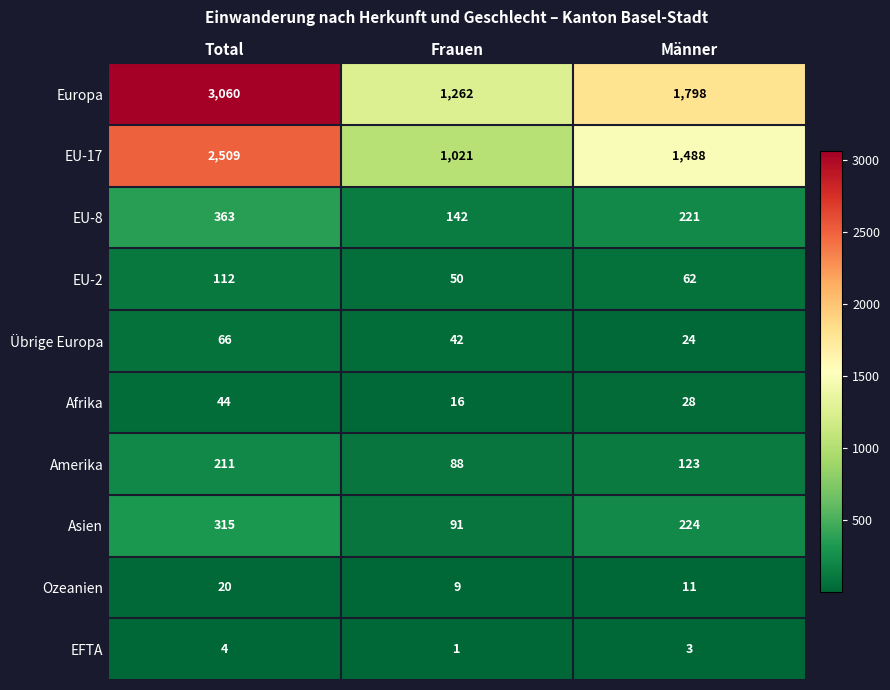

At how many categories does at least one series exceed 1113?

3